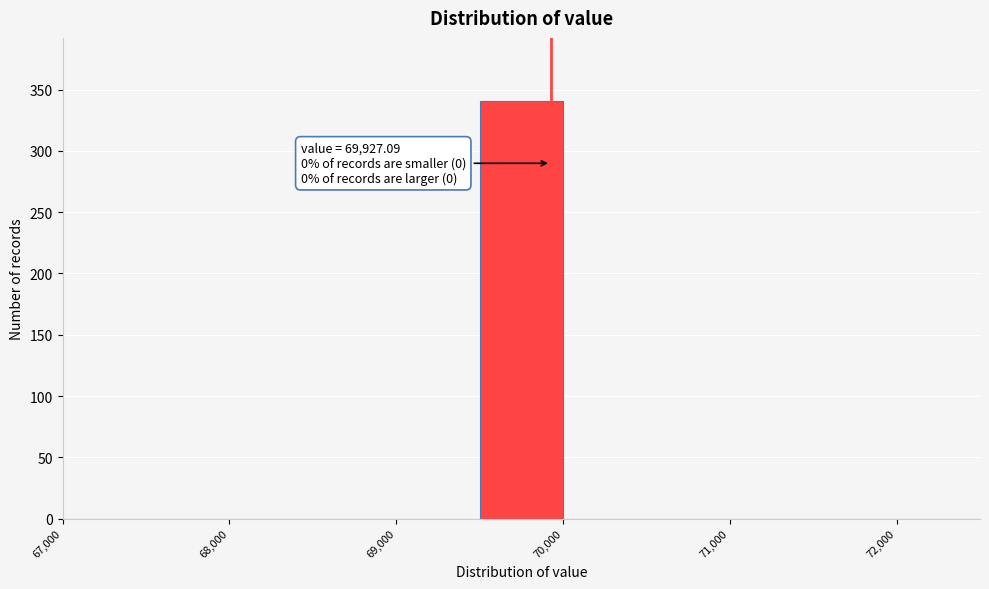

Over which range of the x-axis is the bar tallest?

69500 to 70000